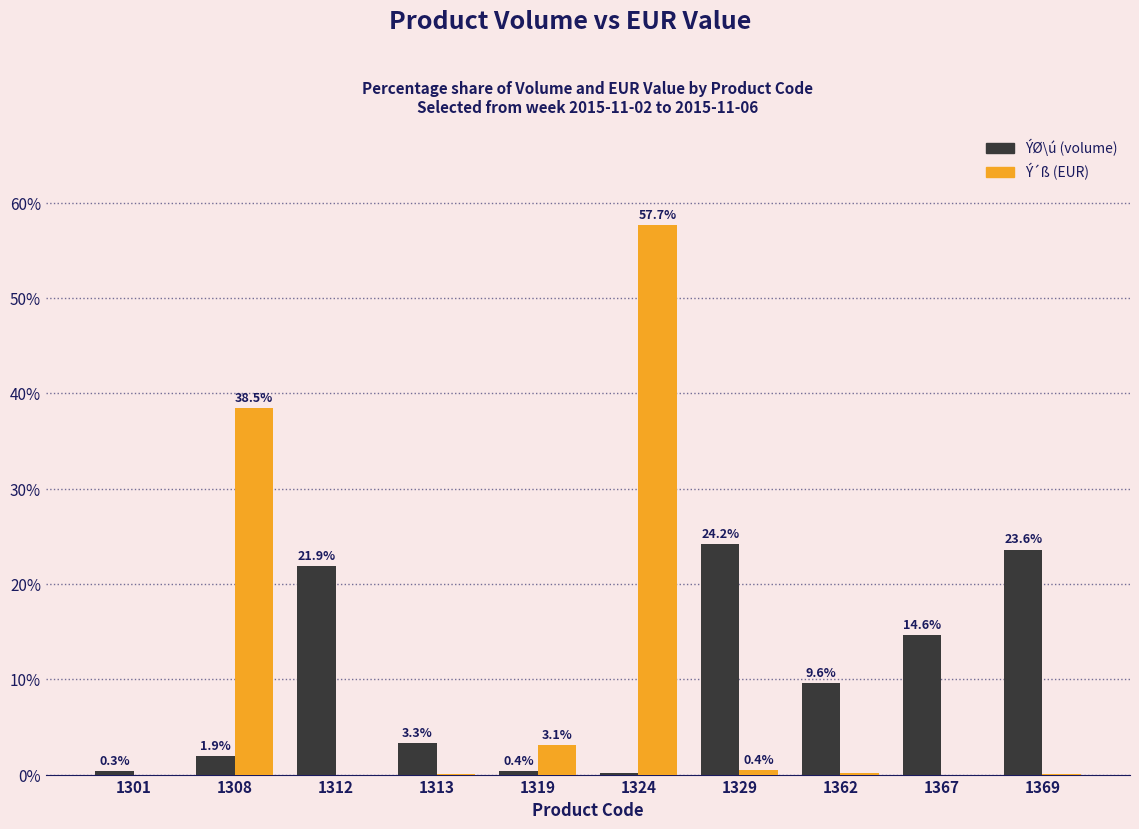

How many series are shown in this chart?

2